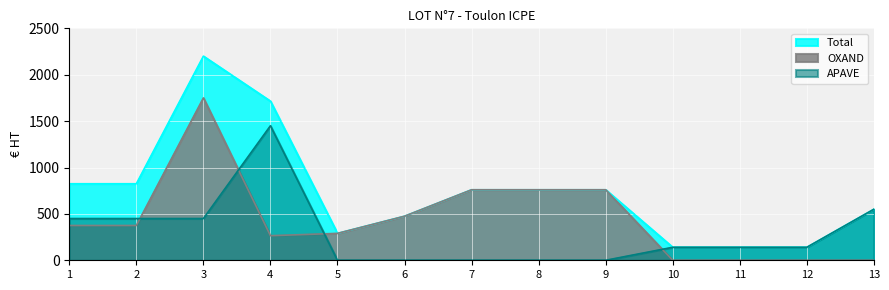

How many lines are shown in the chart?

3